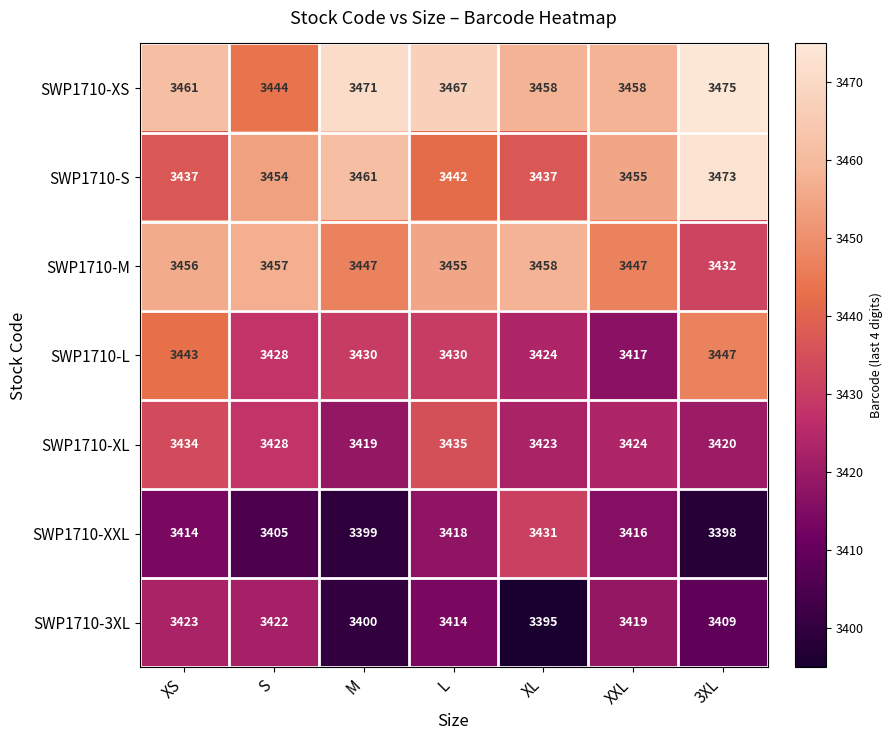

What is the spread (max minus min) of values at XS?

47